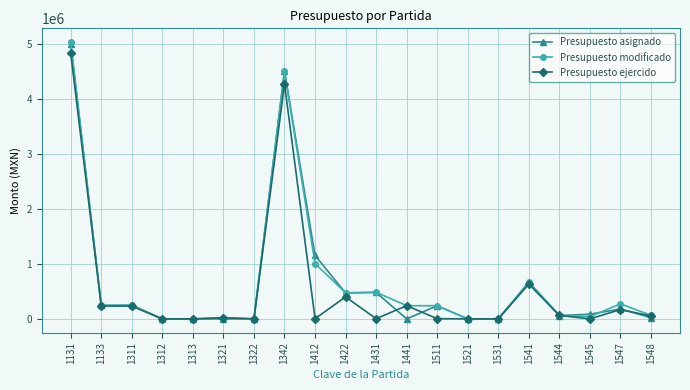

What is the value of the Presupuesto ejercido point at the 2nd from the left?

234628.6